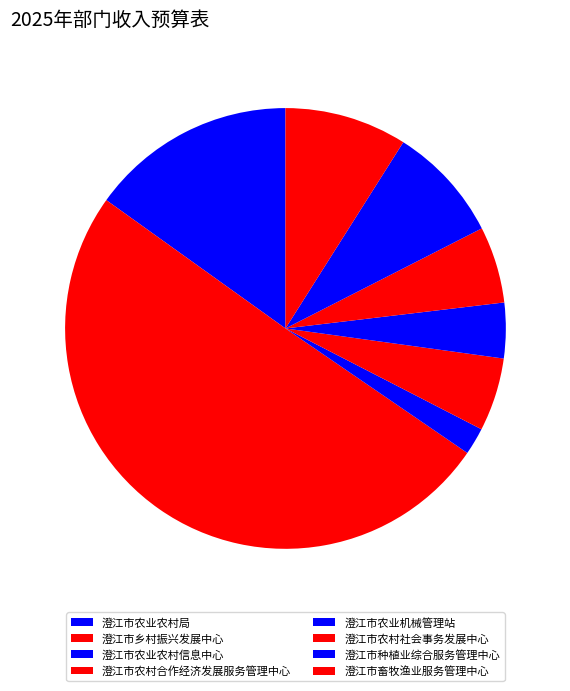

What is the smallest slice in the pie chart?

澄江市农业农村信息中心